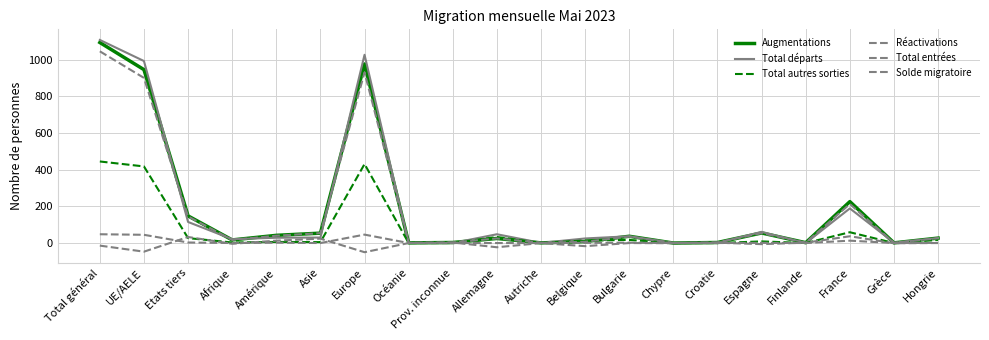

The Solde migratoire series shows -4 at Afrique. True or false?

True